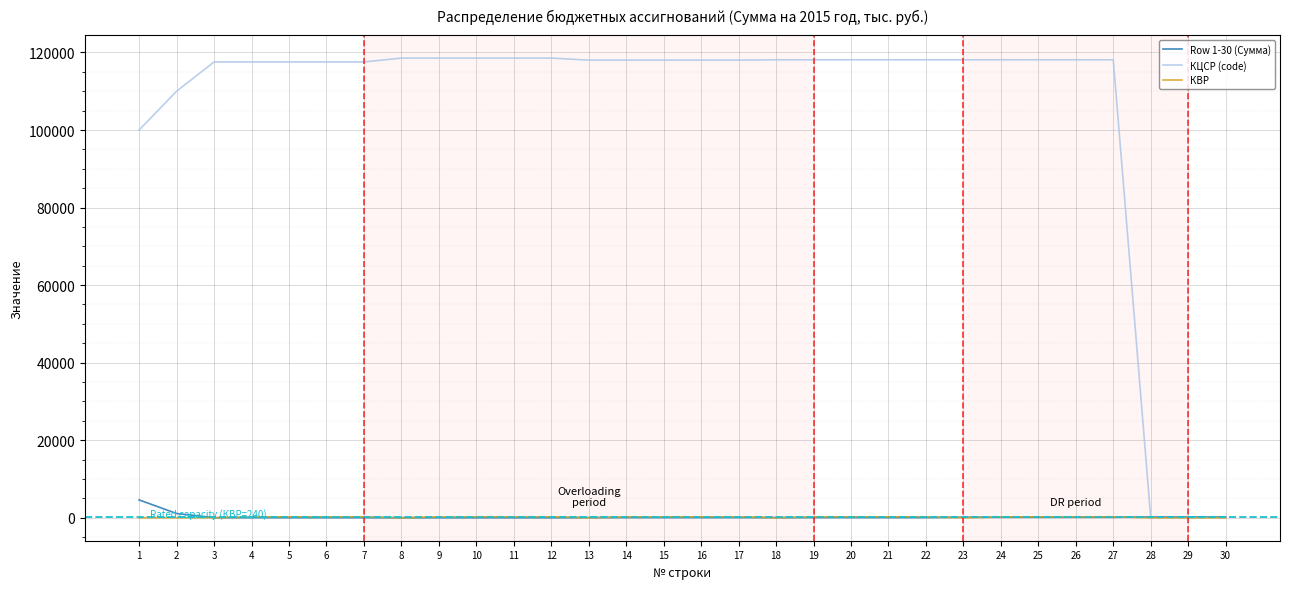

Which series has the largest total across all categories?

КЦСР (code)